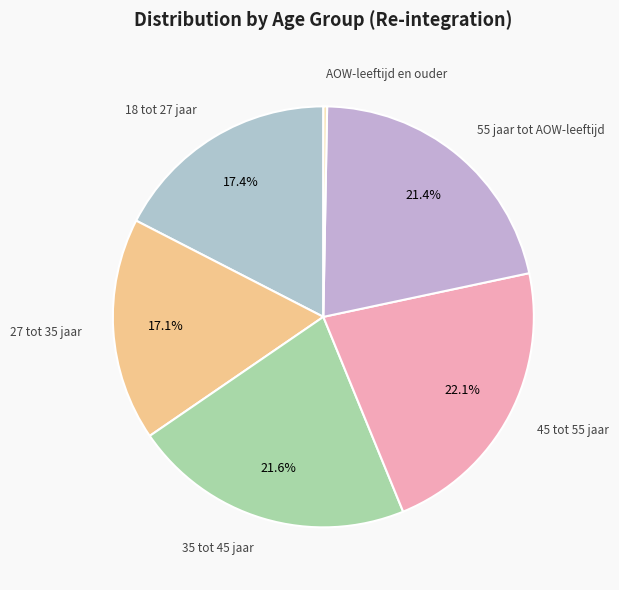

To the nearest percent, what is the average slice percentage?

17%